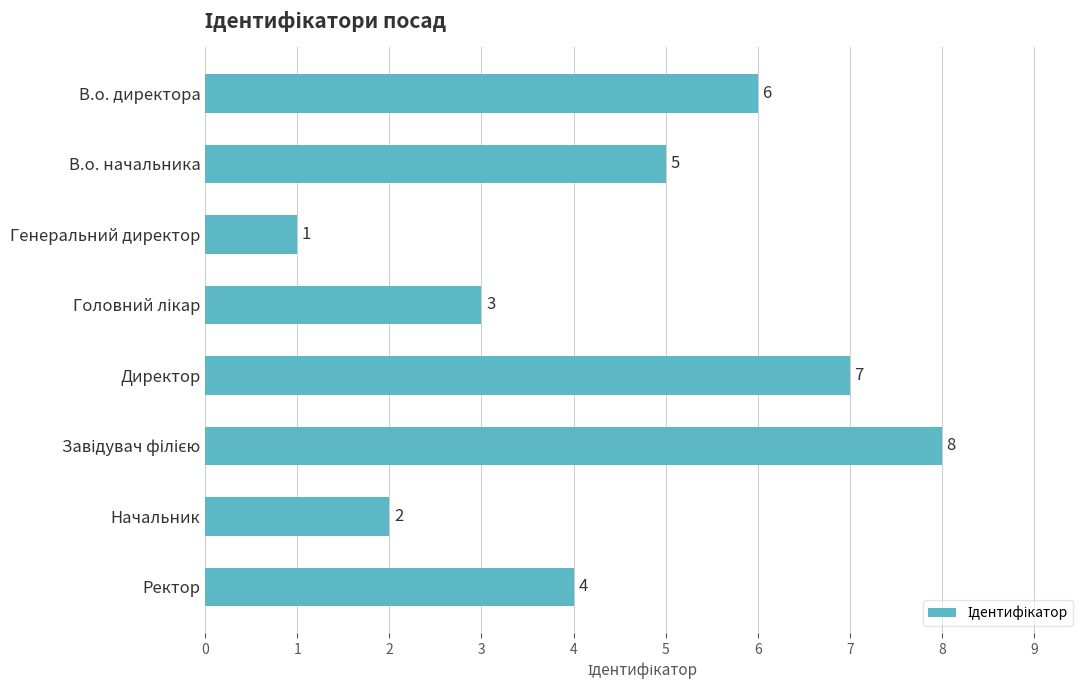

What is the difference between the second highest and second lowest values?

5